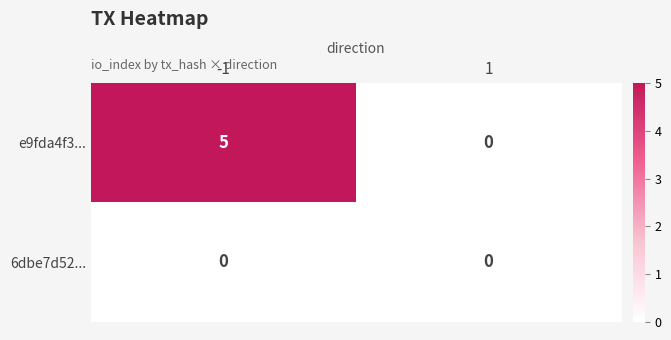

Read the e9fda4f3... value at -1.

5